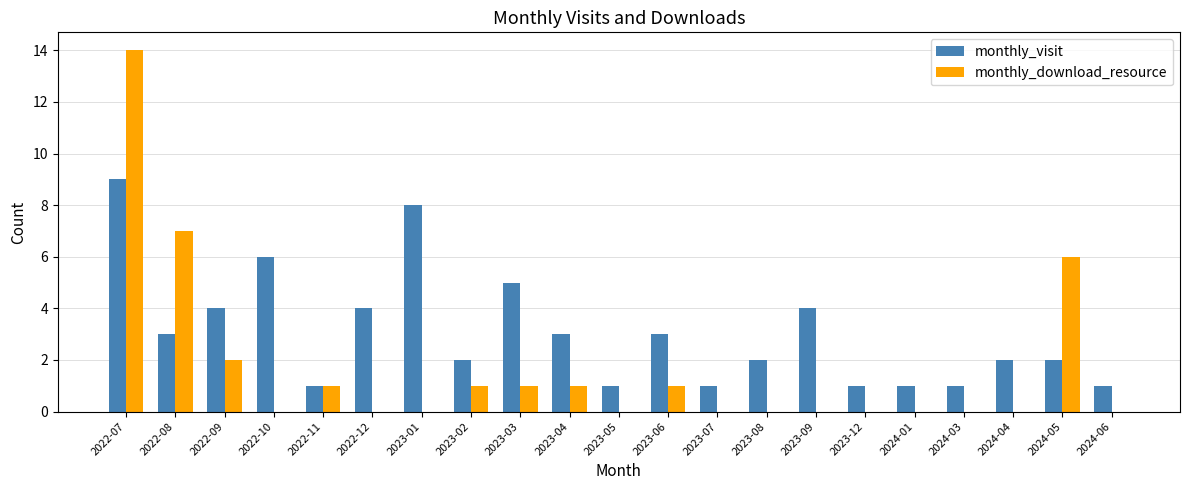

How many data points does each series have?

21